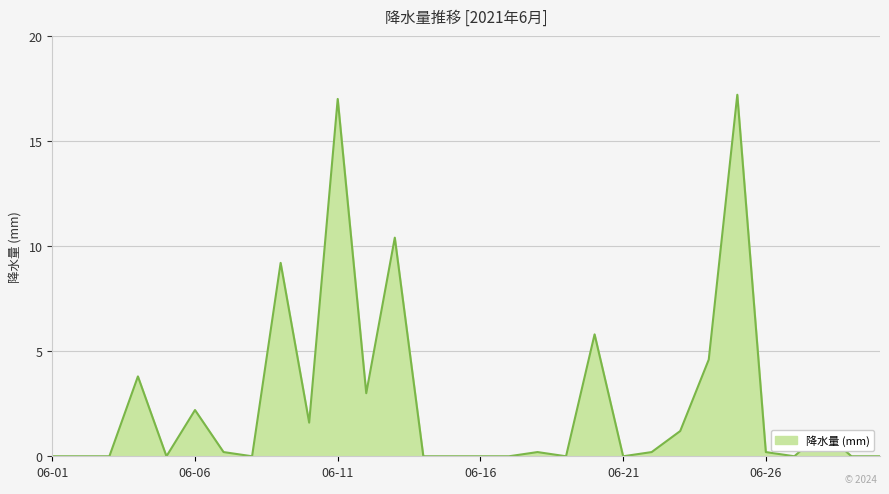

What is the difference between the maximum and minimum values?

17.2